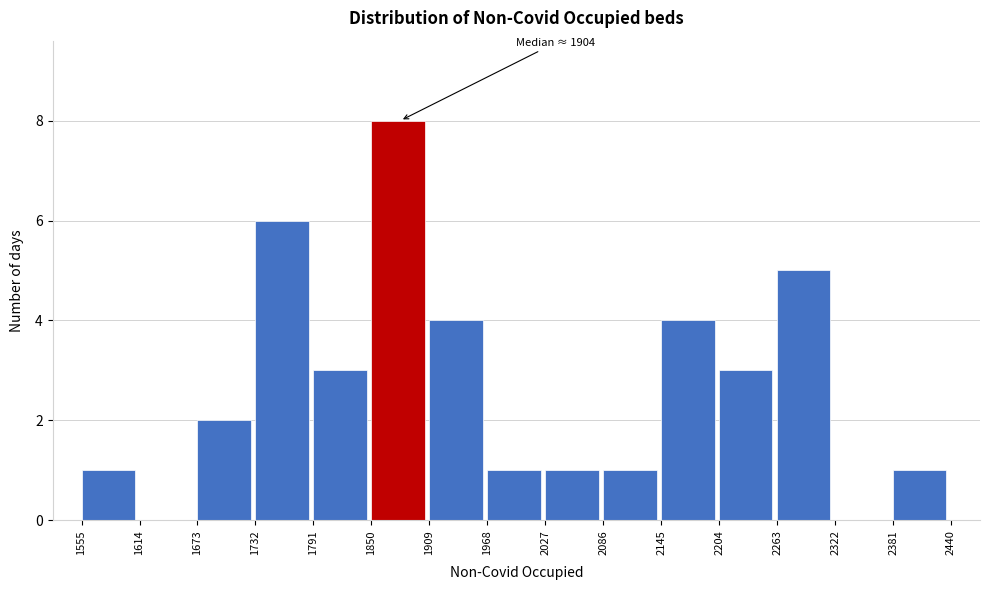

Which range on the x-axis has the tallest bar?

1850 to 1909